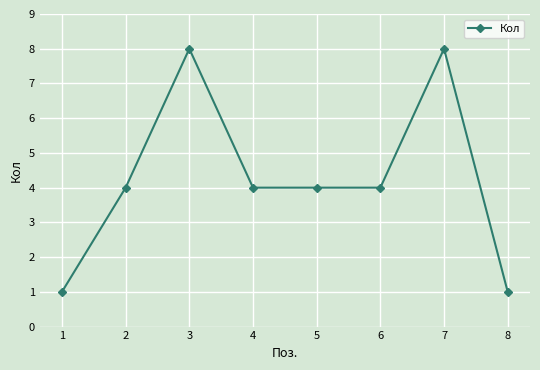

Read the value at 3.

8